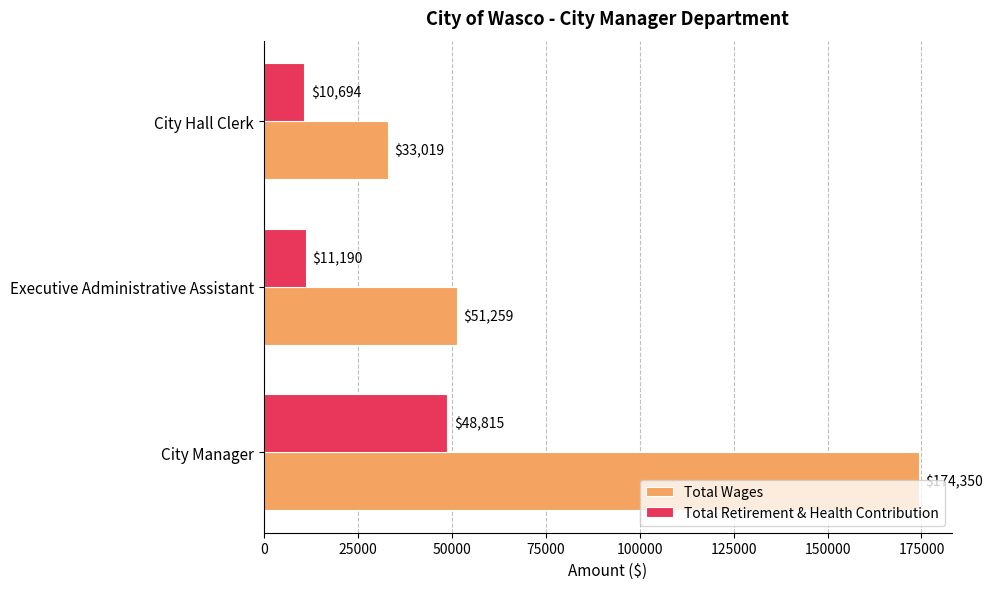

What are all the series names shown in the legend?

Total Wages, Total Retirement & Health Contribution